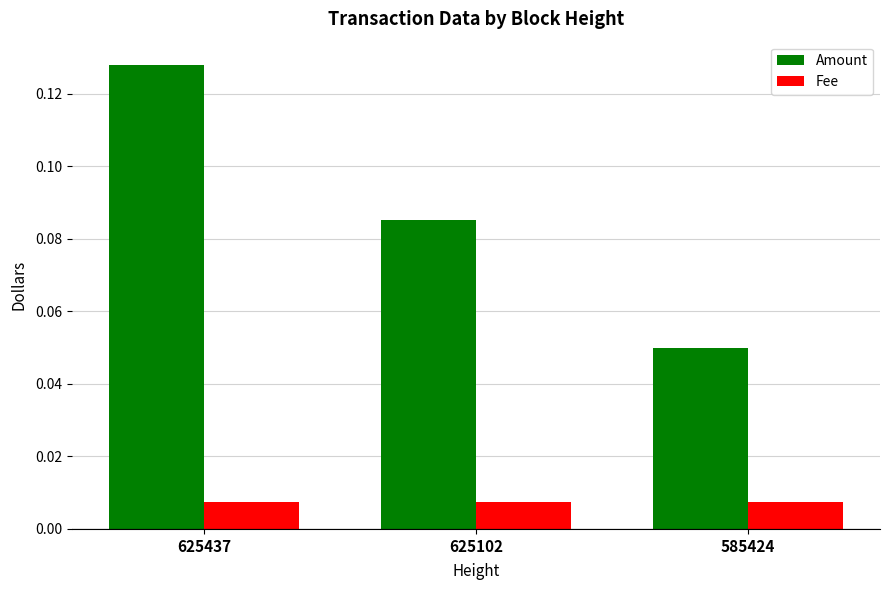

Are the bars horizontal?

No